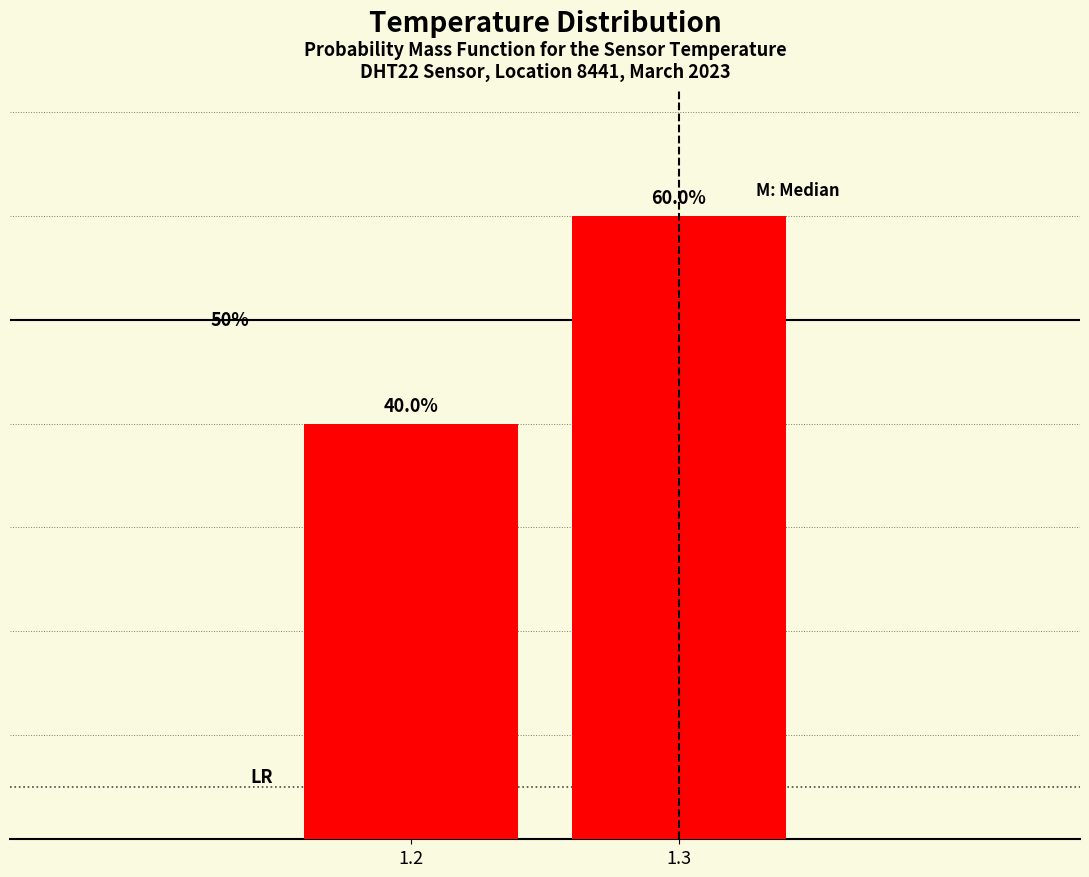

Rank the categories by value from lowest to highest.

1.2, 1.3